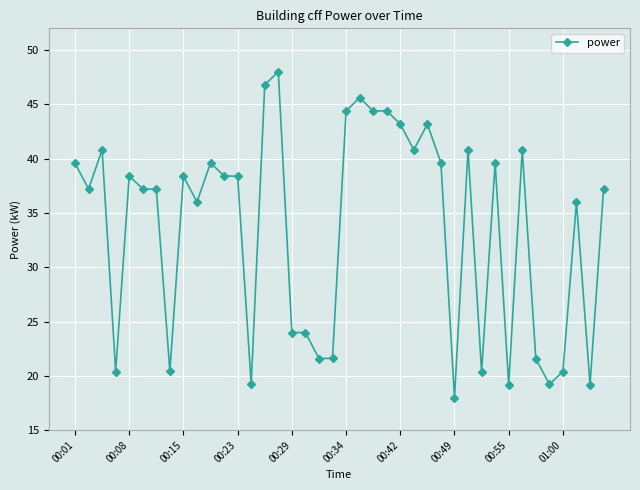

What is the sum of all values?

1345.2